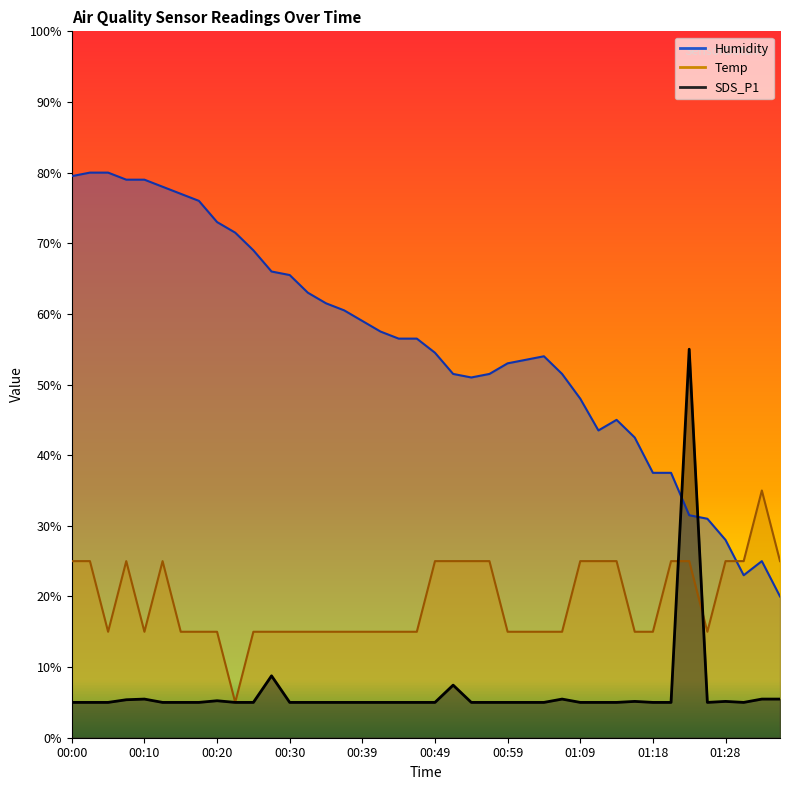

Which series changed the most between 00:00 and 01:13?

Humidity